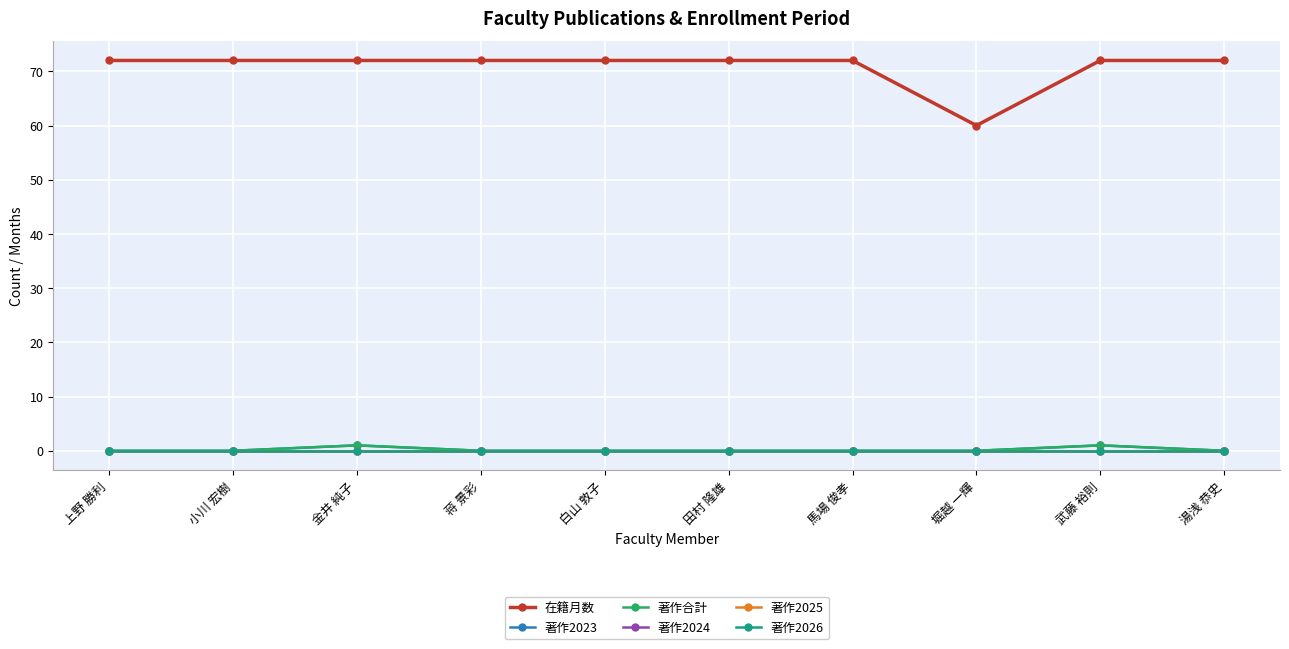

How many lines are shown in the chart?

6